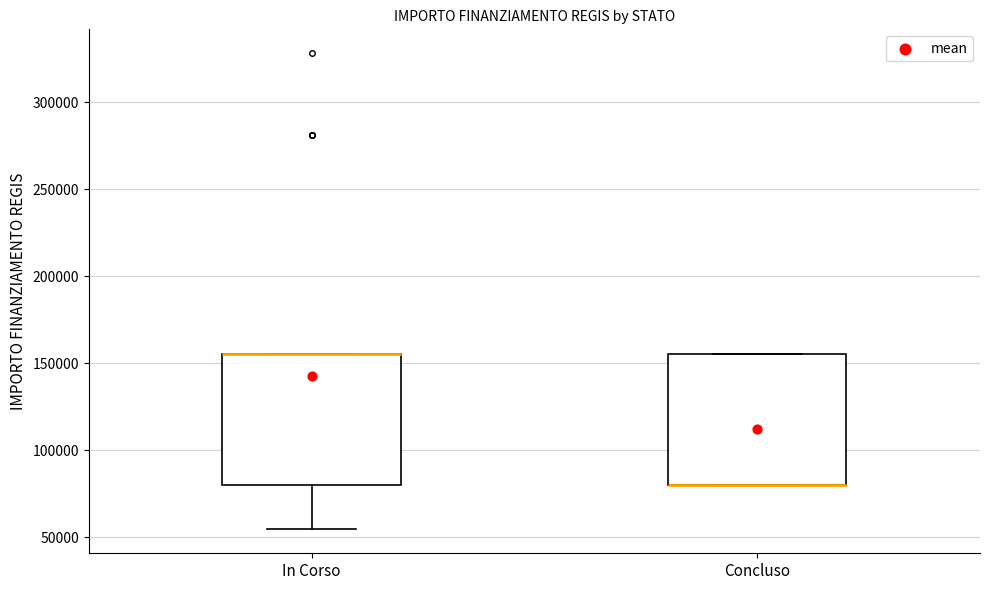

Where is the lower edge of the box for Concluso on the y-axis? The values are not printed on the chart, so give them approximately, as read against the axis.

80000